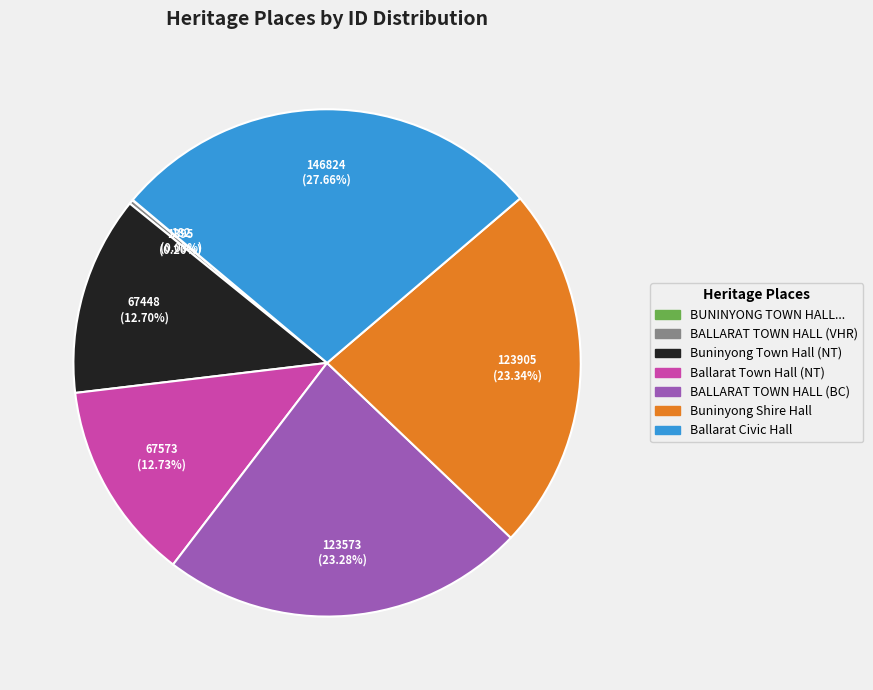

Does any single category account for the majority?

No